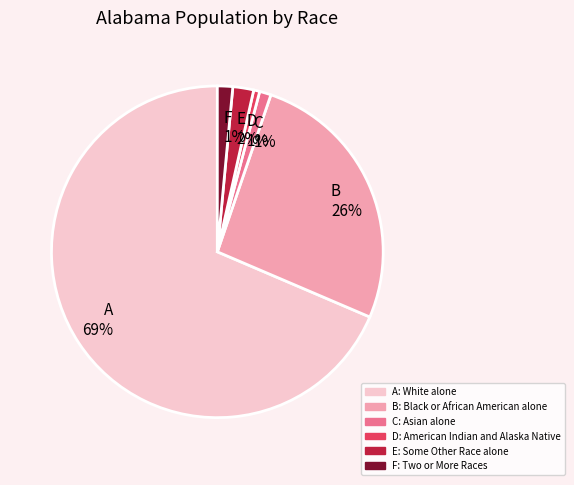

To the nearest percent, what is the average slice percentage?

17%